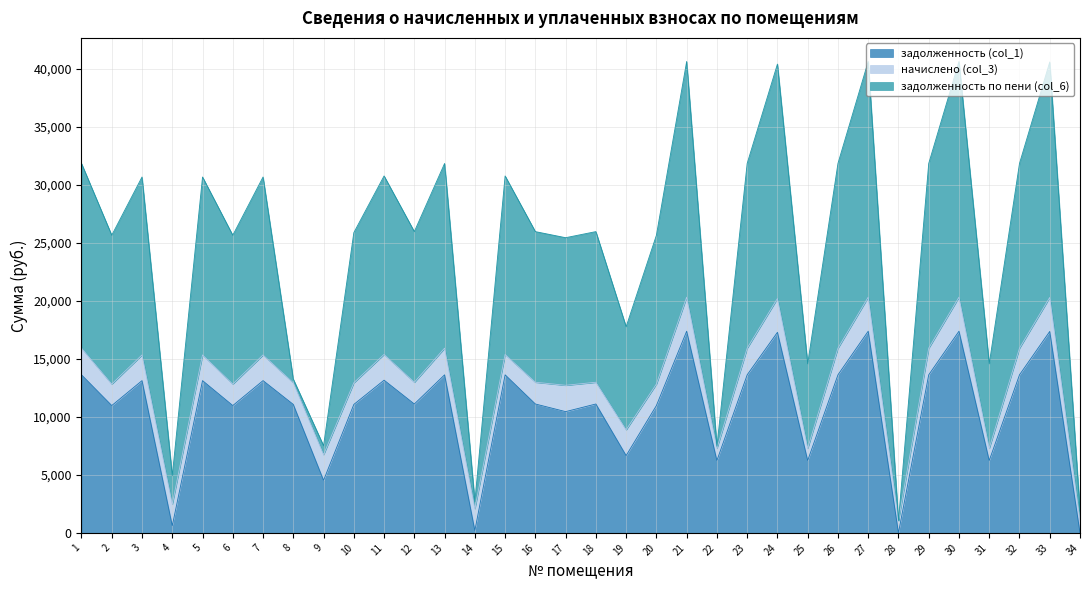

How many values in задолженность (col_1) are above zero?

32